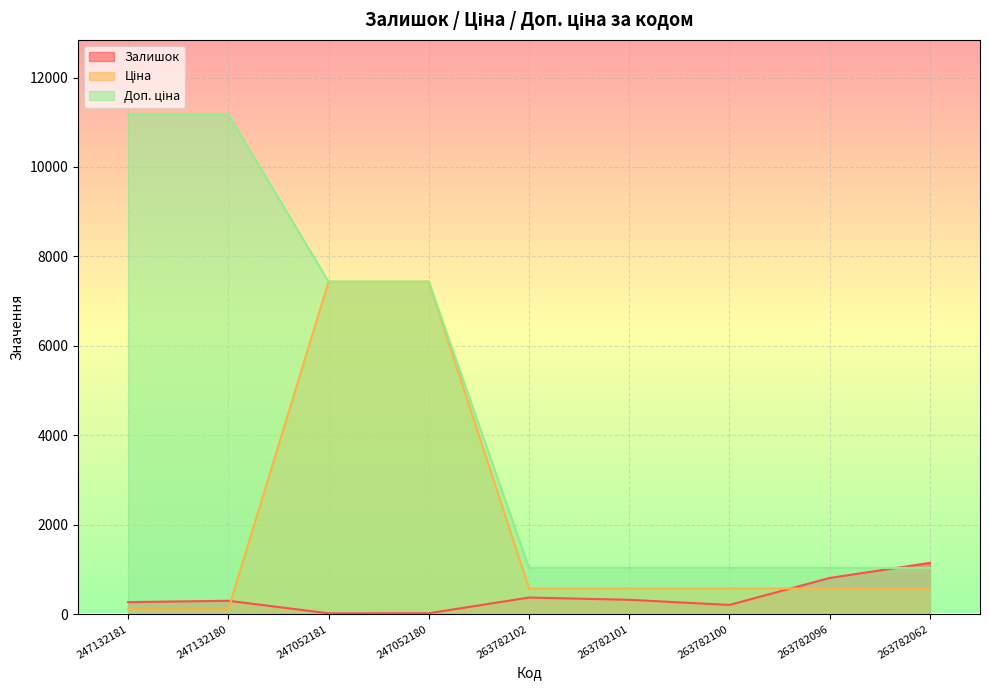

What is the approximate value of Ціна at 263782101?

573.5